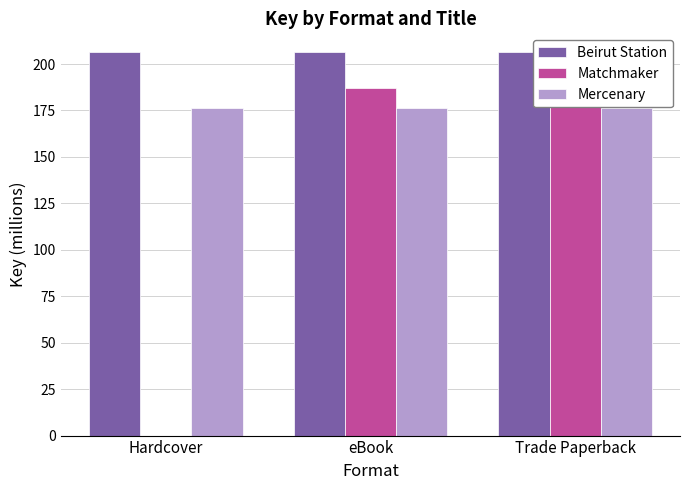

Between Hardcover and eBook, which is larger?

Hardcover